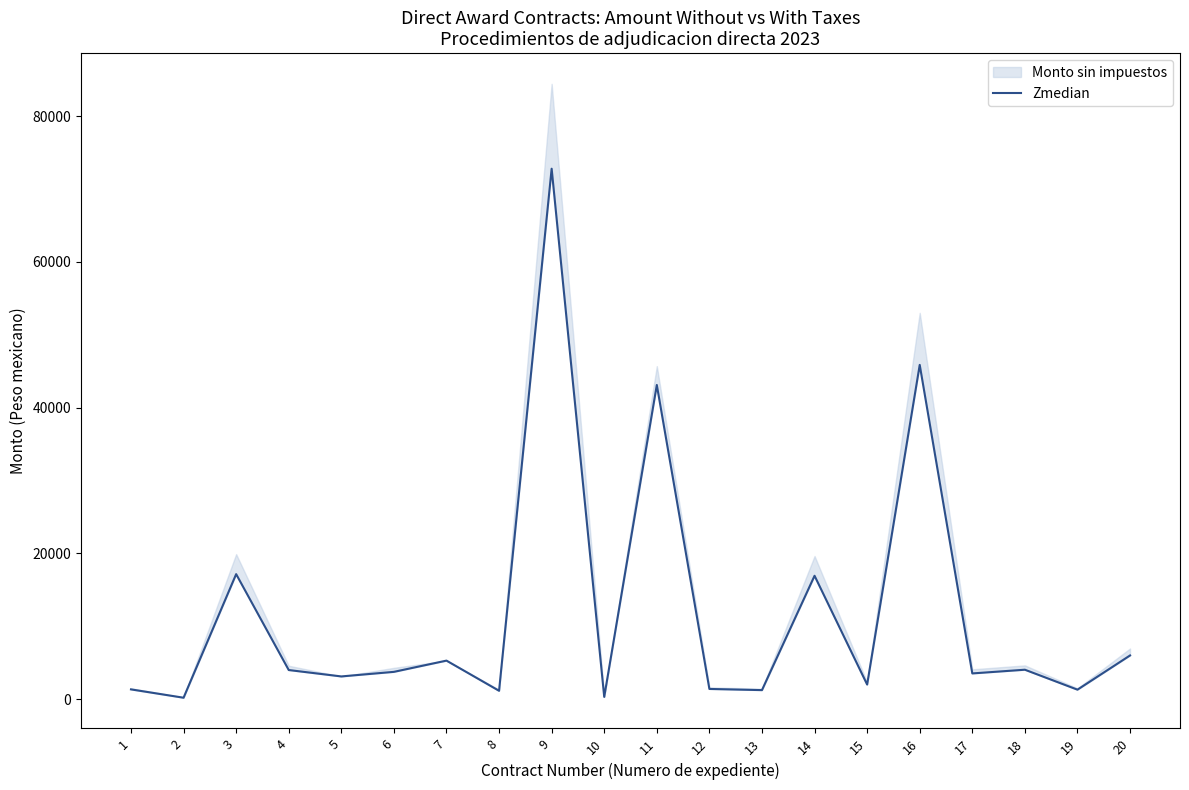

Where is the data nearest to the value 36487?

11